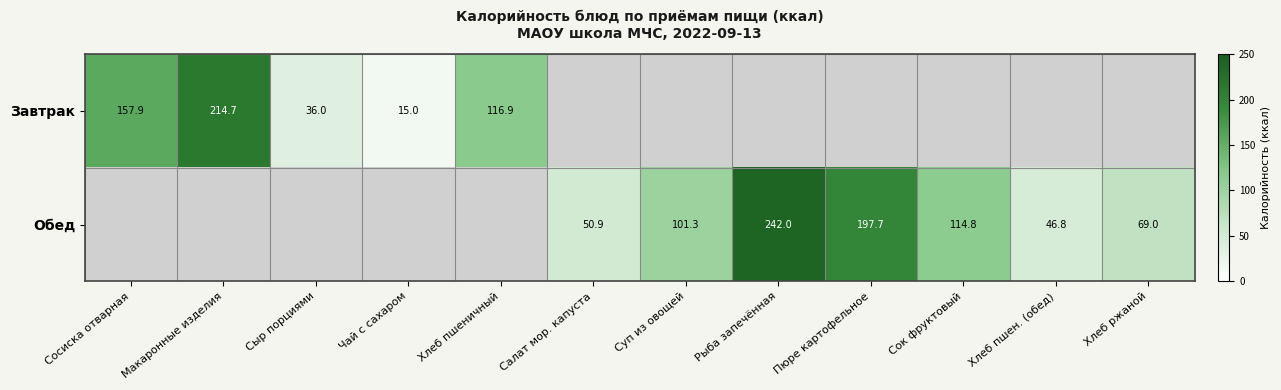

The Завтрак series shows 166.4 at Хлеб пшеничный. True or false?

False